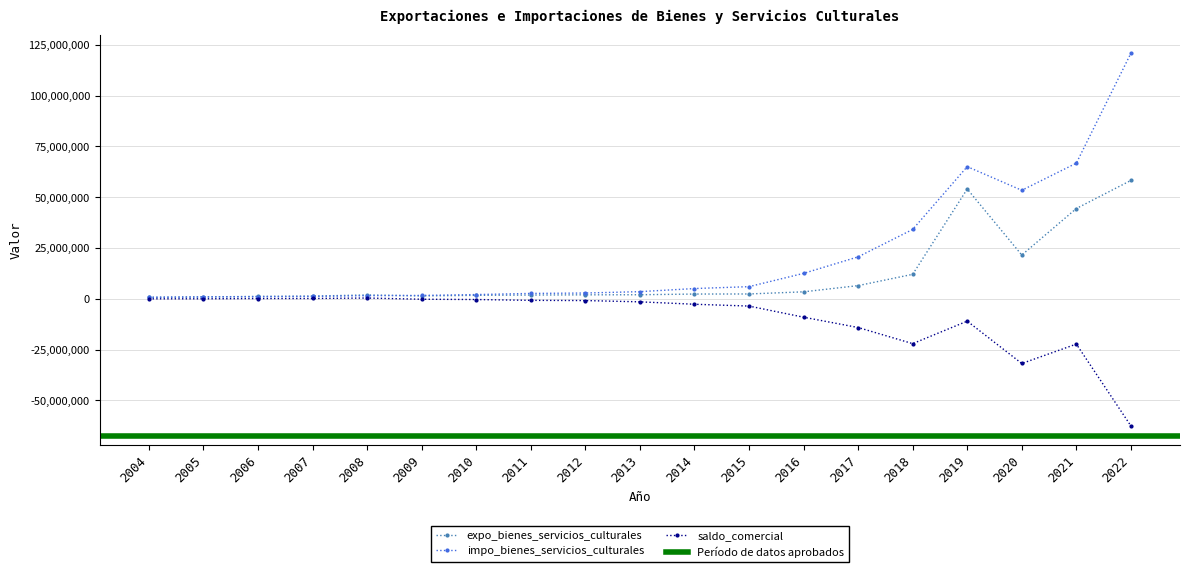

True or false: expo_bienes_servicios_culturales and impo_bienes_servicios_culturales cross at least once.

True